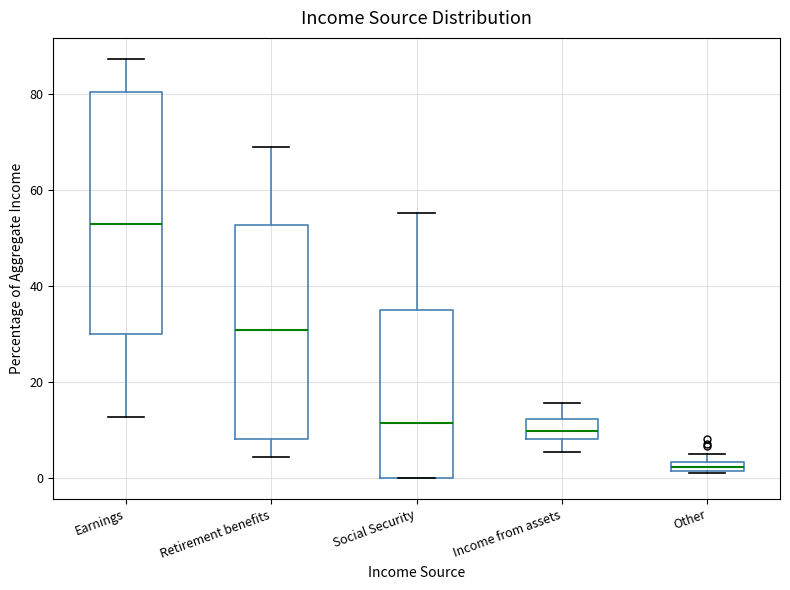

Which box has the highest median line?

Earnings